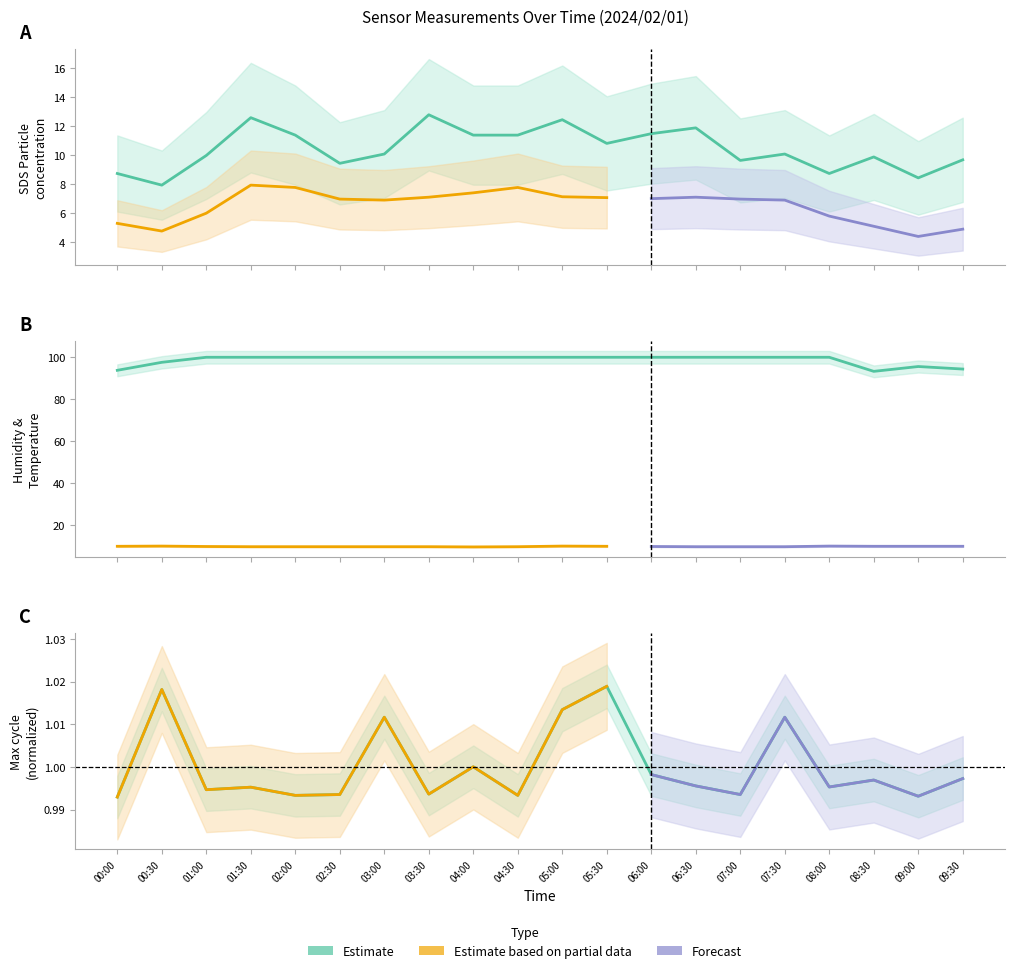

The value of Humidity at 03:30 is 46.2. True or false?

False